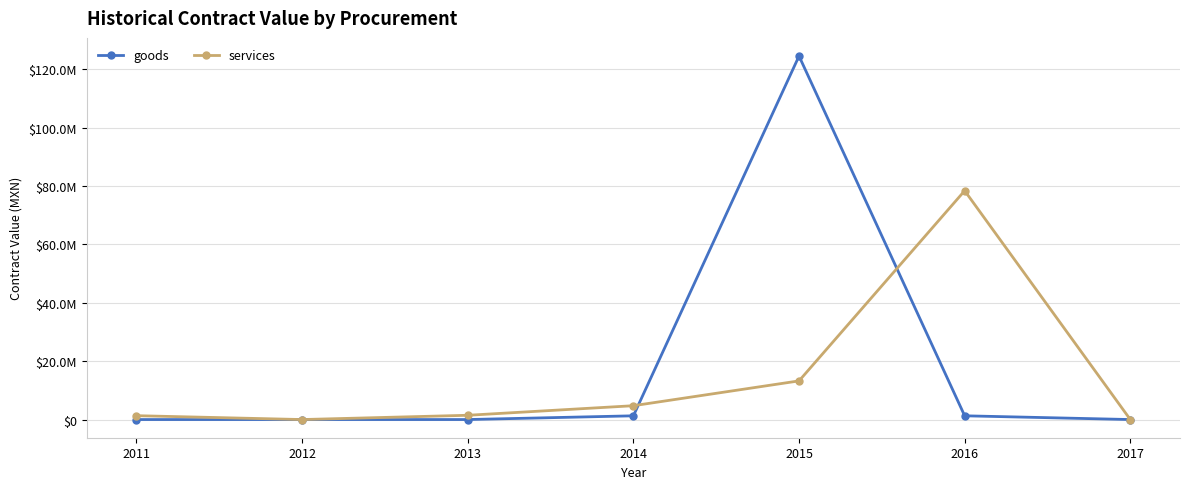

Which series ends up on top after the final intersection of goods and services?

services